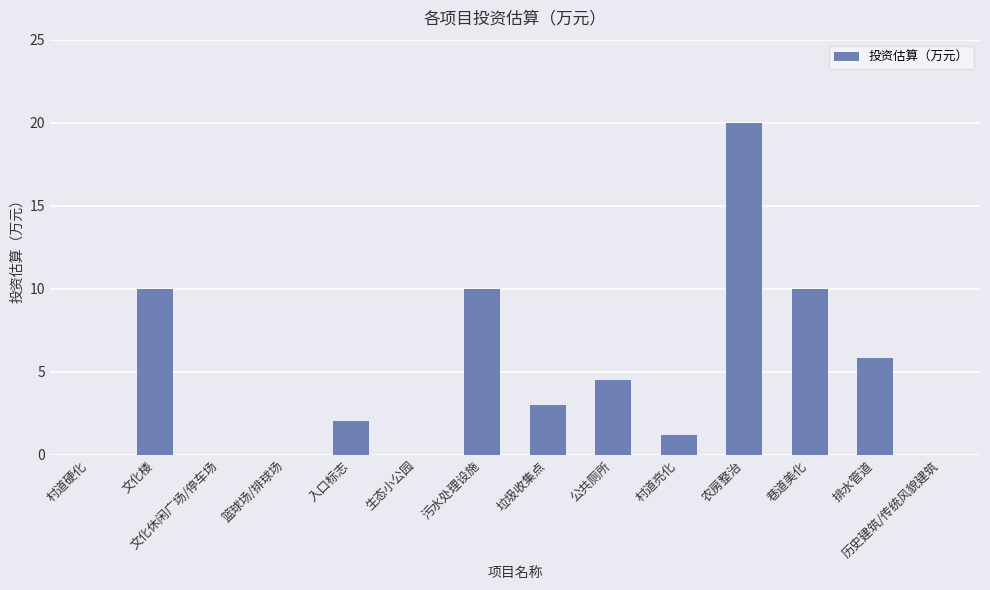

Count the number of categories in the chart.

14